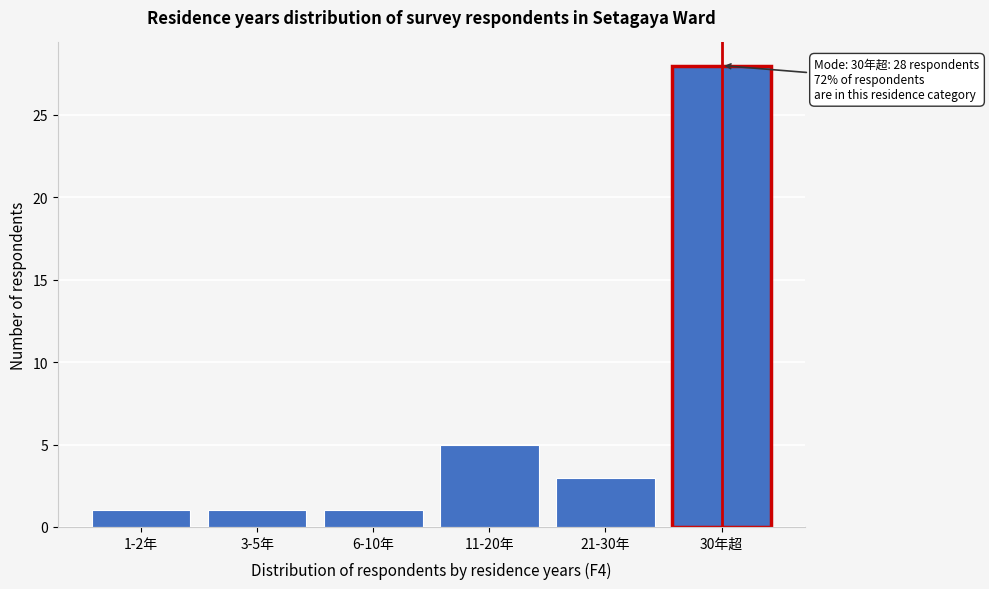

Reading left to right, what are all the values shown in this chart?

1-2年=1	3-5年=1	6-10年=1	11-20年=5	21-30年=3	30年超=28